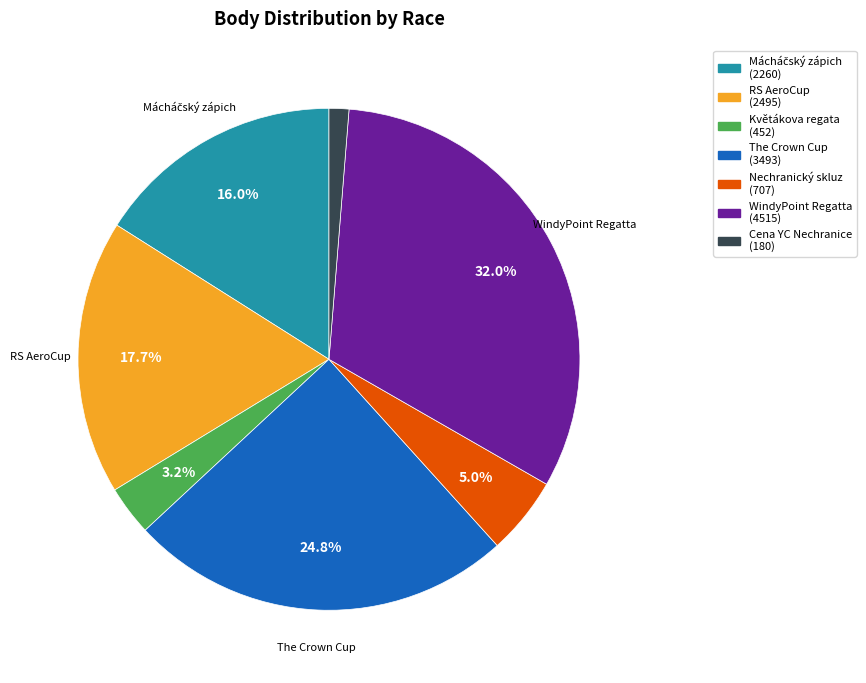

How many slices are in this pie chart?

7